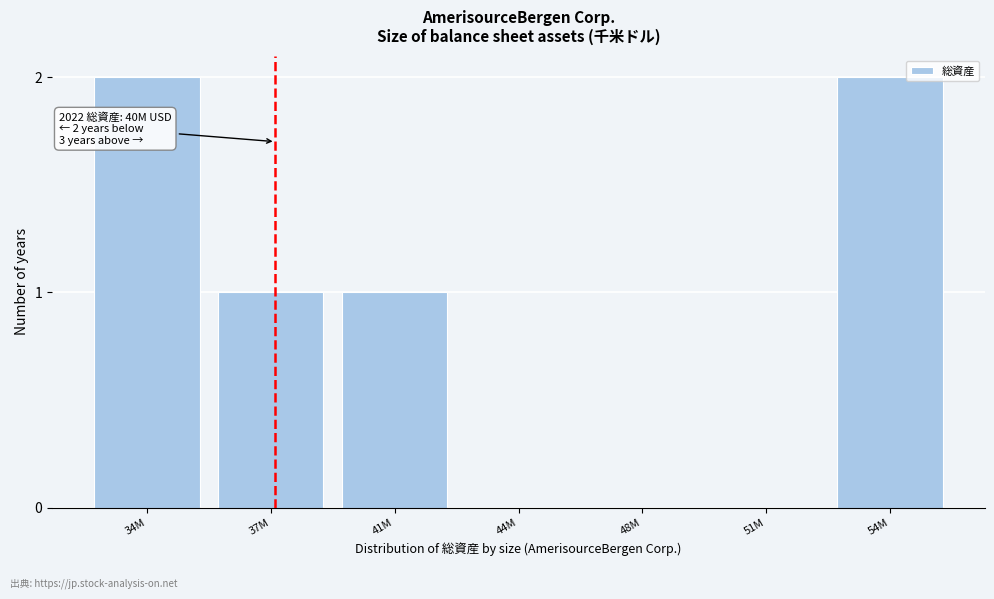

Reading left to right, what are all the values shown in this chart?

34M=2	37M=1	41M=1	44M=0	48M=0	51M=0	54M=2